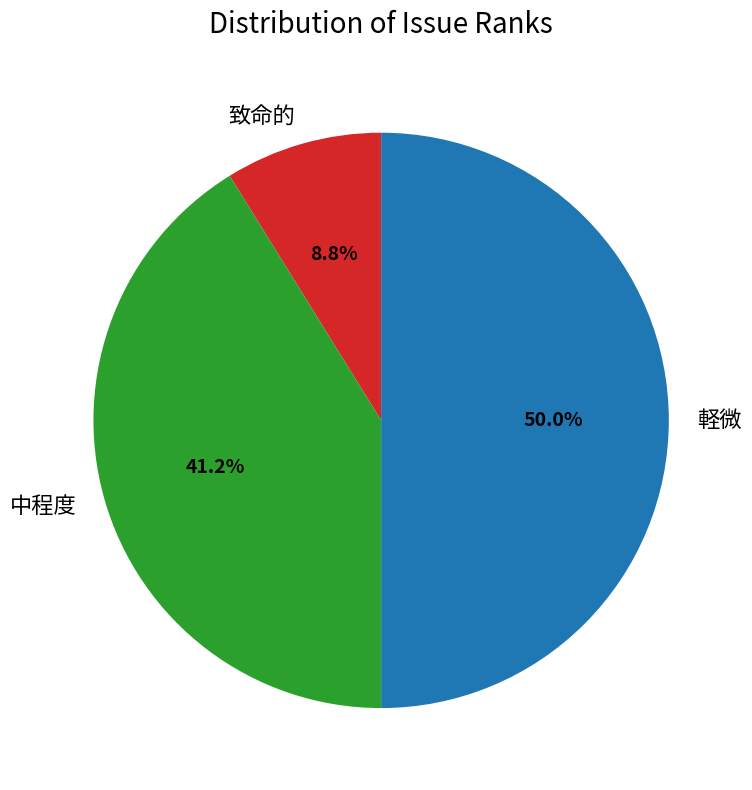

How much of the chart is everything except 中程度?

58.8%